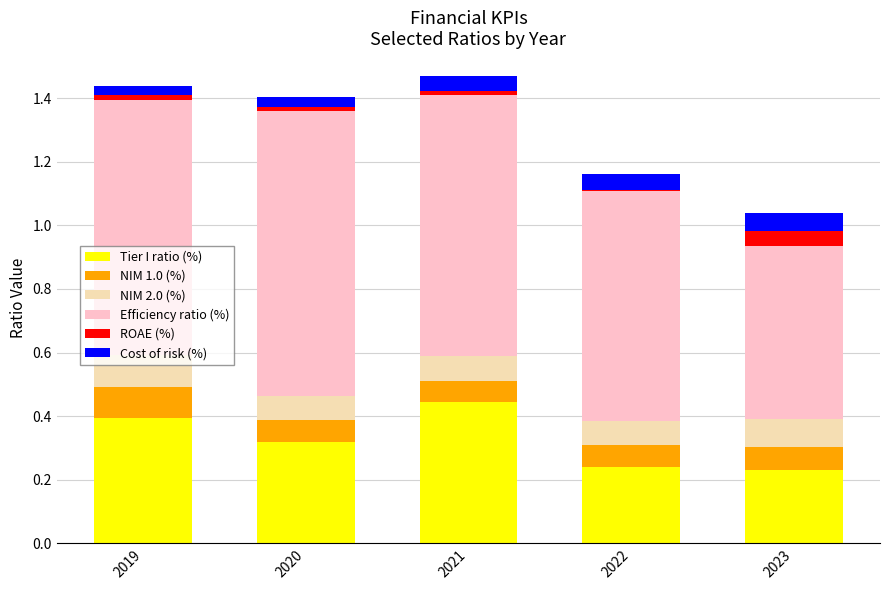

How many categories are shown in the chart?

5